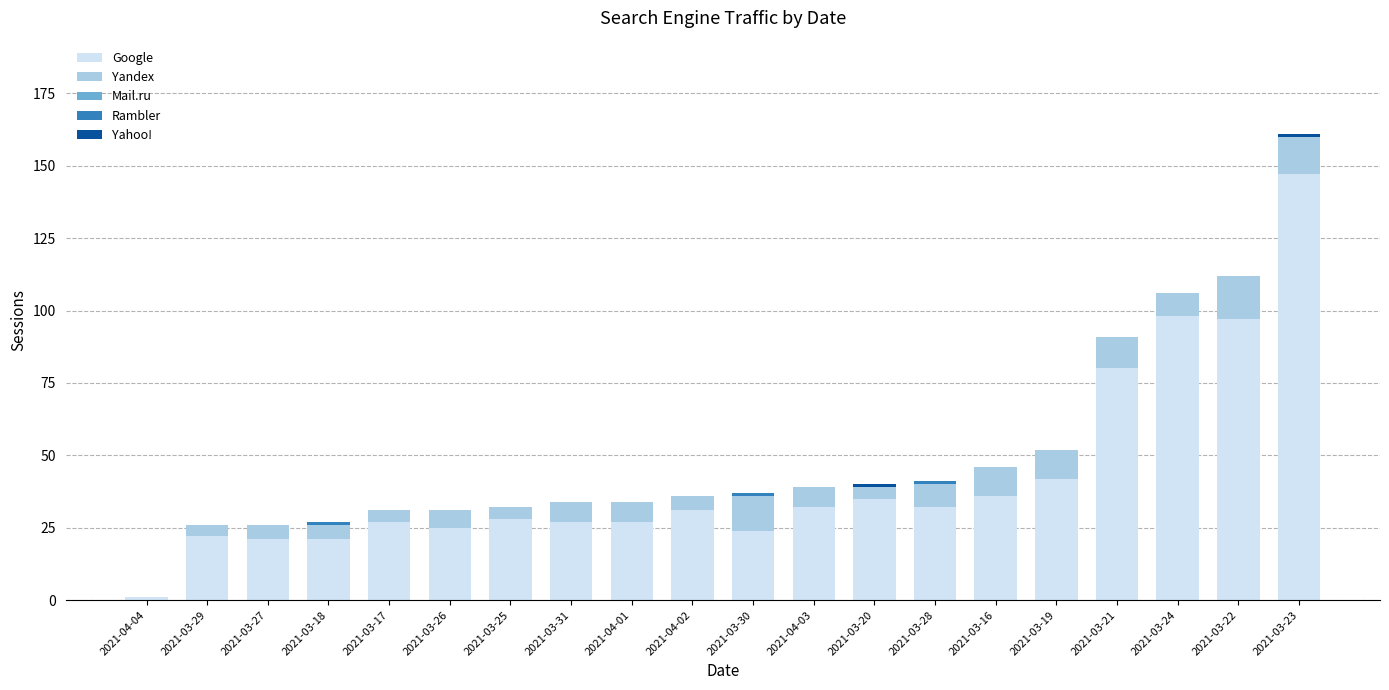

At which category is the sum across all series the highest?

2021-03-23